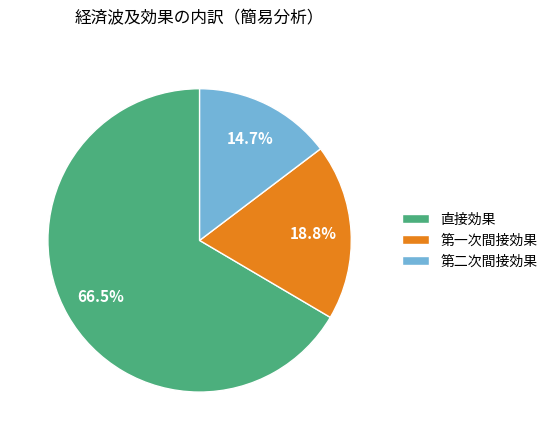

Rank the categories by value from highest to lowest.

直接効果, 第一次間接効果, 第二次間接効果